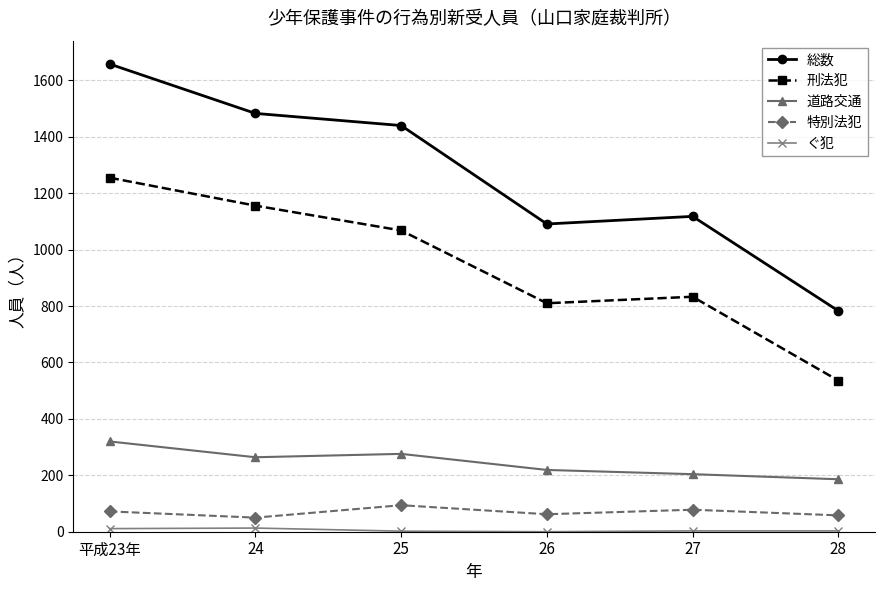

True or false: 道路交通 and 特別法犯 intersect in this chart.

False